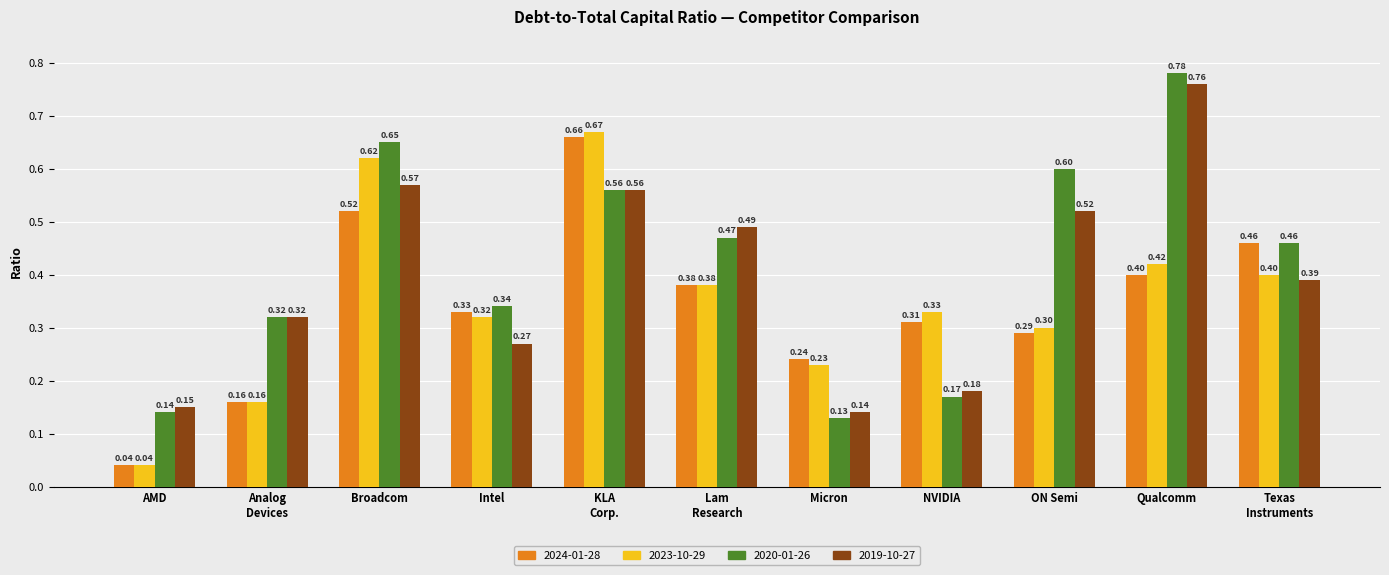

How many groups of bars are there?

11